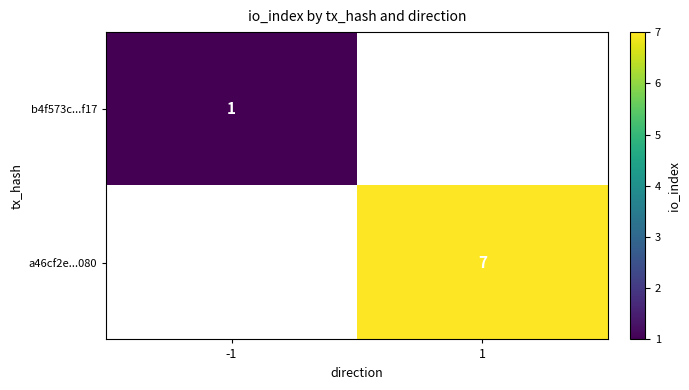

Is the value of a46cf2e...080 at 1 greater than the value of b4f573c...f17 at -1?

Yes